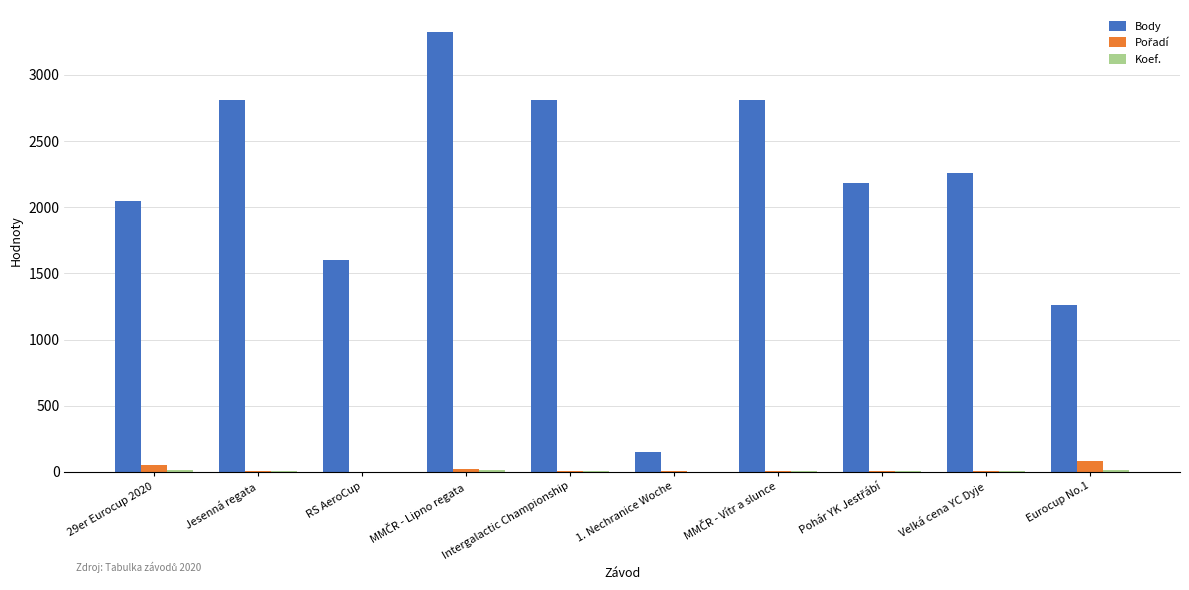

Count the number of data series in this chart.

3